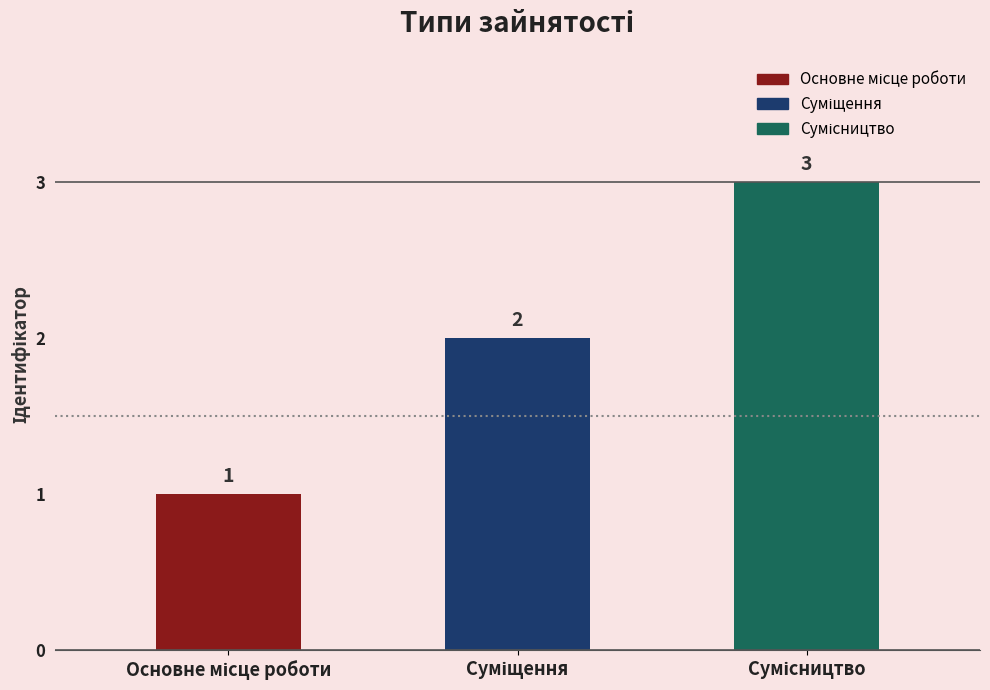

Count the number of categories in the chart.

3